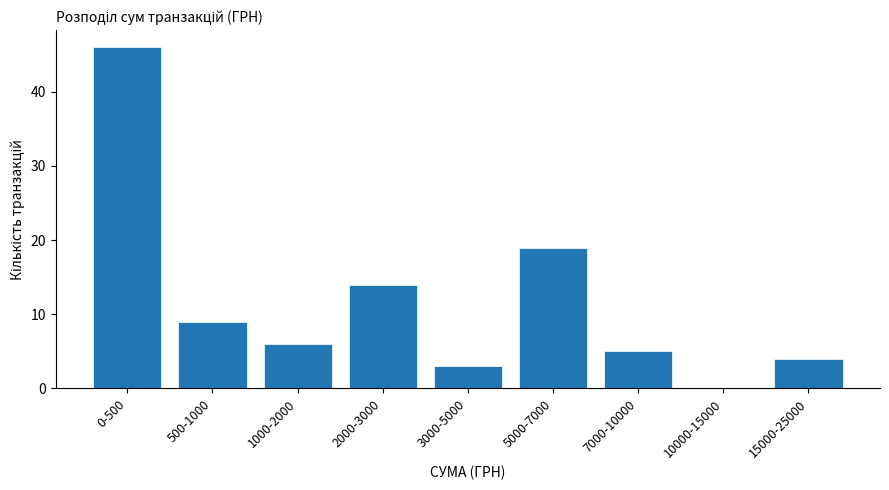

Reading left to right, list all the values displayed in this chart.

0-500=46	500-1000=9	1000-2000=6	2000-3000=14	3000-5000=3	5000-7000=19	7000-10000=5	10000-15000=0	15000-25000=4